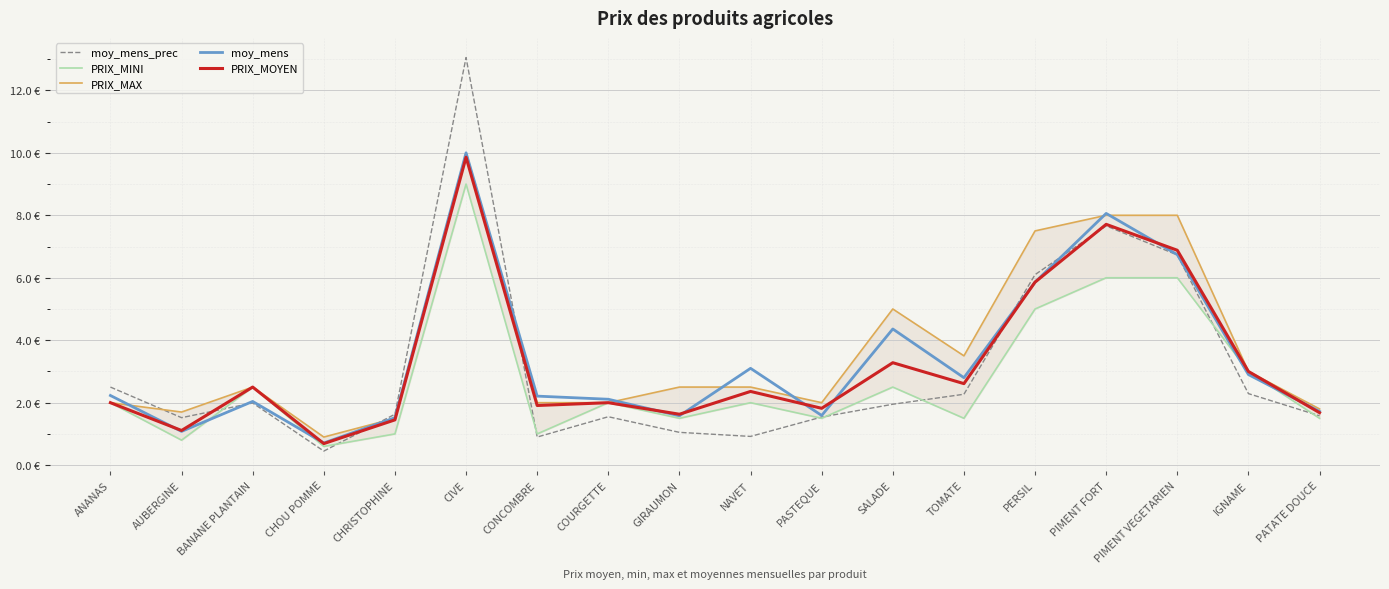

What is the label of the 11th point from the right?

COURGETTE